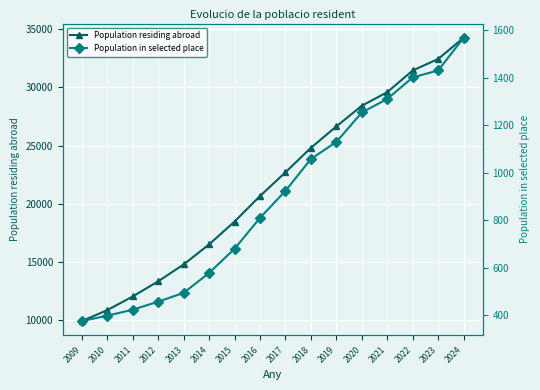

Reading right to left, extract all data points from this chart.

Population residing abroad: 34269	32447	31456	29598	28429	26656	24822	22716	20681	18490	16529	14809	13360	12058	10890	9943
Population in selected place: 1569	1431	1402	1311	1254	1130	1058	924	810	680	578	494	457	423	398	375